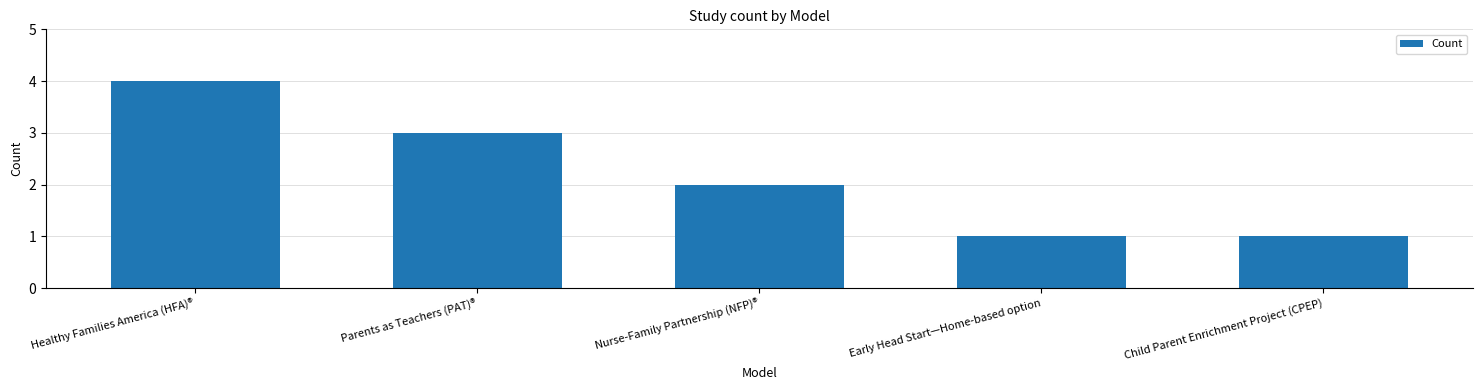

Reading left to right, list all the values displayed in this chart.

4	3	2	1	1